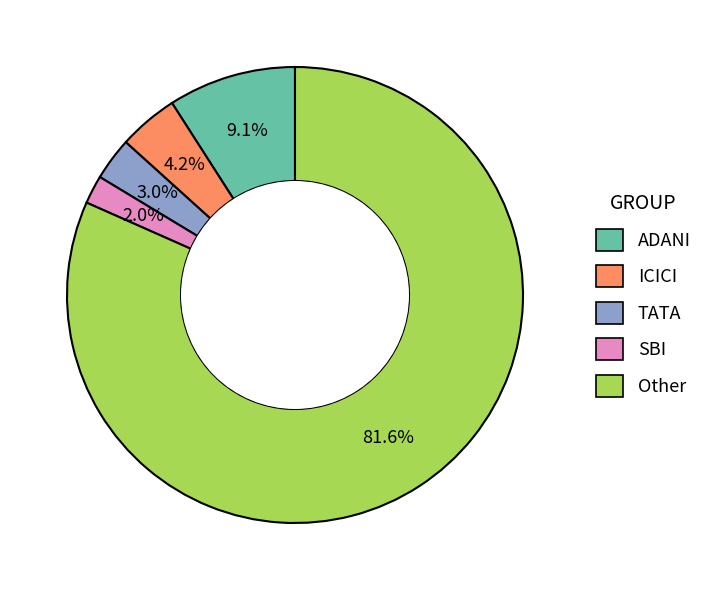

To the nearest percent, what percentage of the pie is SBI?

2%